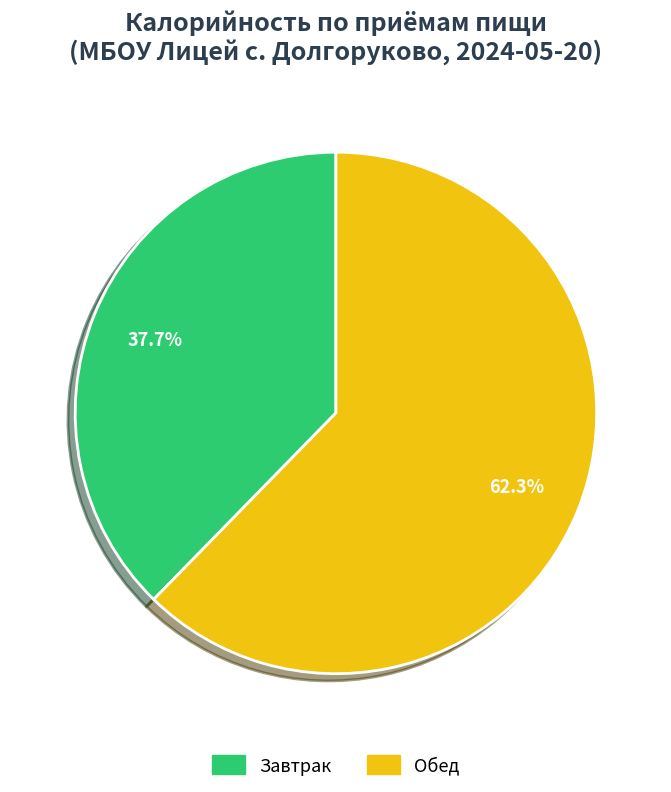

To the nearest percent, what is the difference between the largest and smallest slice percentages?

25%